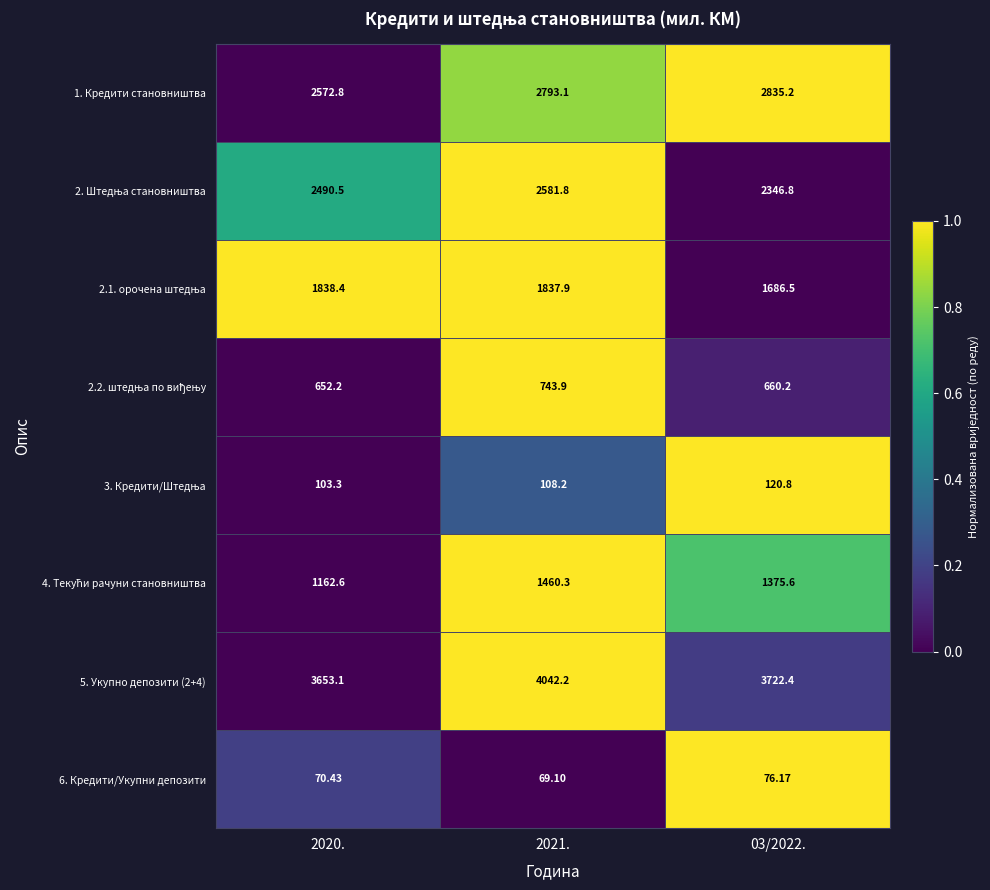

What is the spread (max minus min) of values at 03/2022.?

3646.2